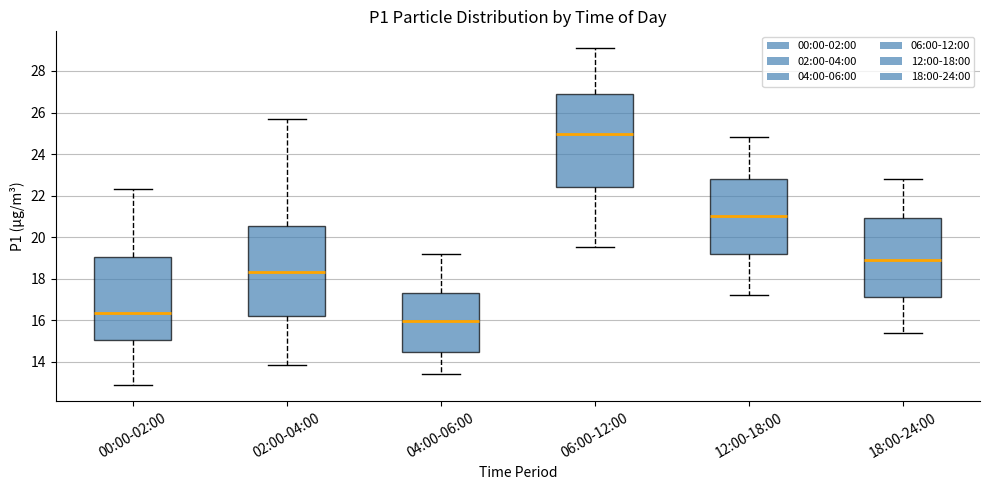

Where is the upper edge of the box for 12:00-18:00 on the y-axis? The values are not printed on the chart, so give them approximately, as read against the axis.

22.8